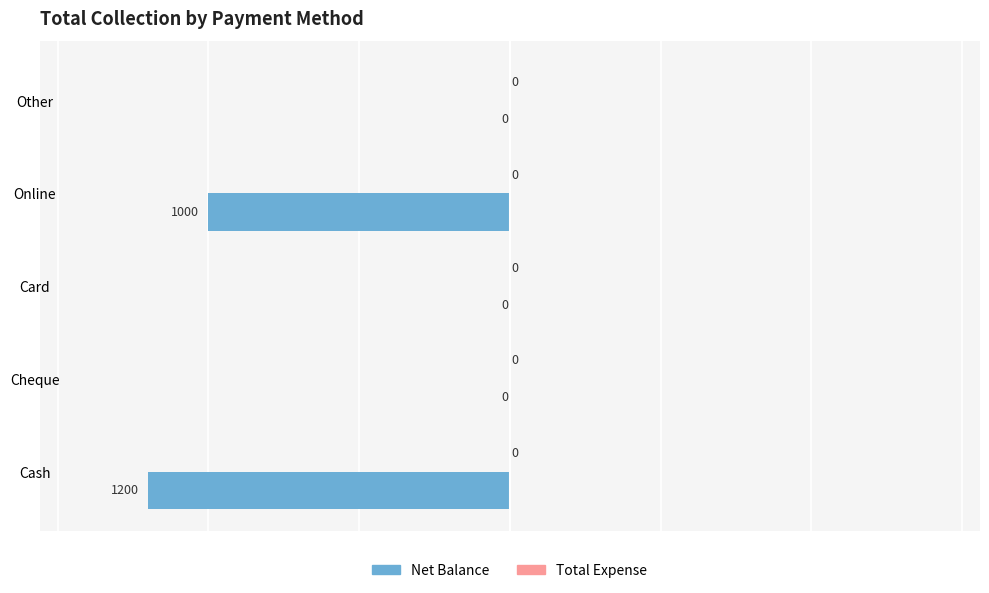

The chart shows a value of -519 at Online. True or false?

False